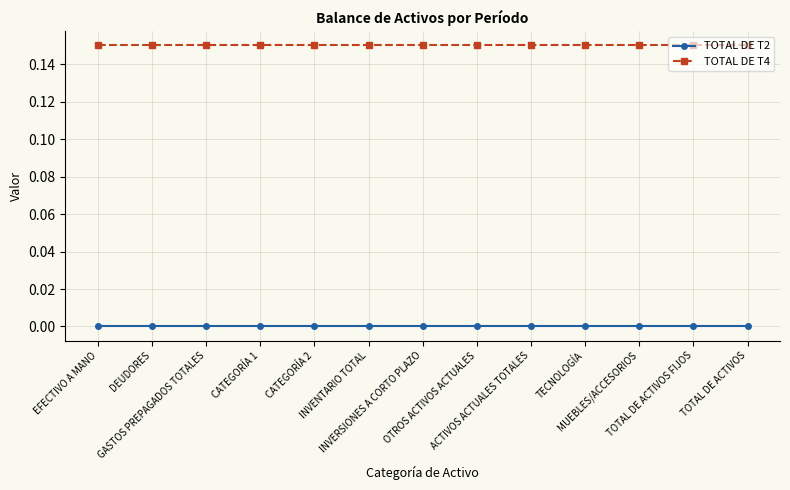

True or false: TOTAL DE T4 and TOTAL DE T2 intersect in this chart.

False